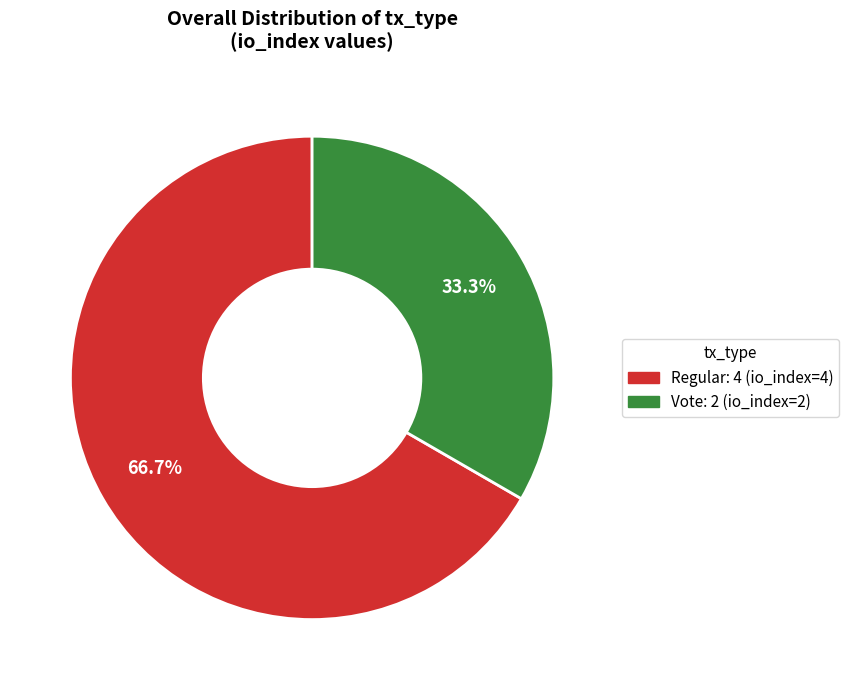

How many segments does this pie chart have?

2